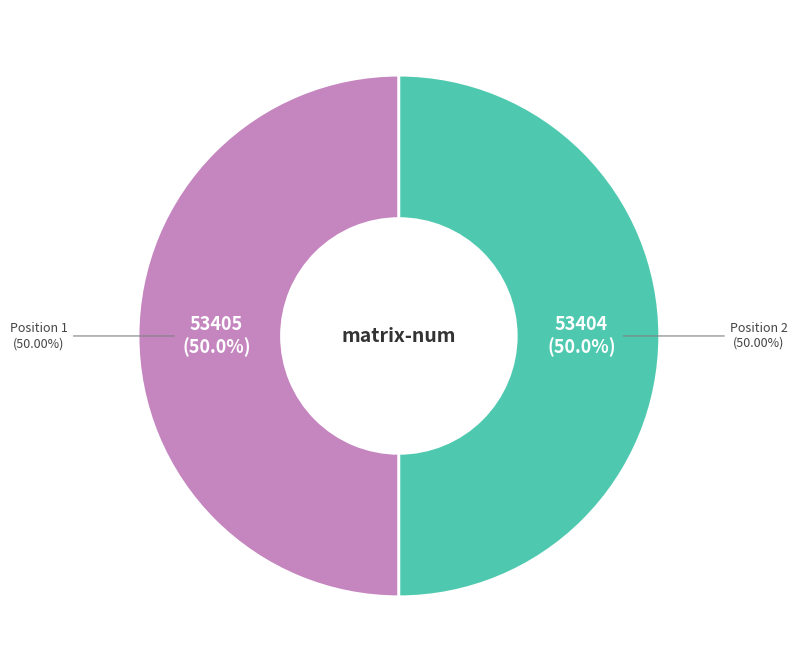

Rank the categories by value from lowest to highest.

2, 1